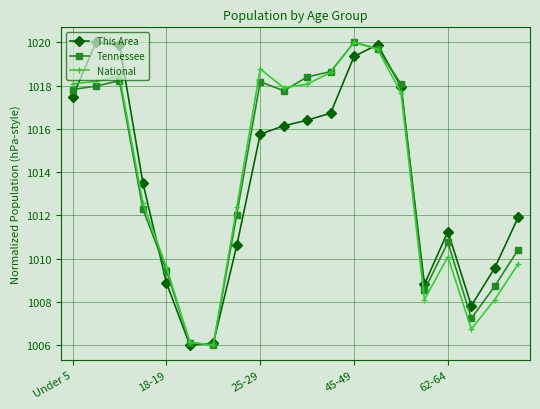

What is the value of the This Area point at the 13th from the left?

1019.4